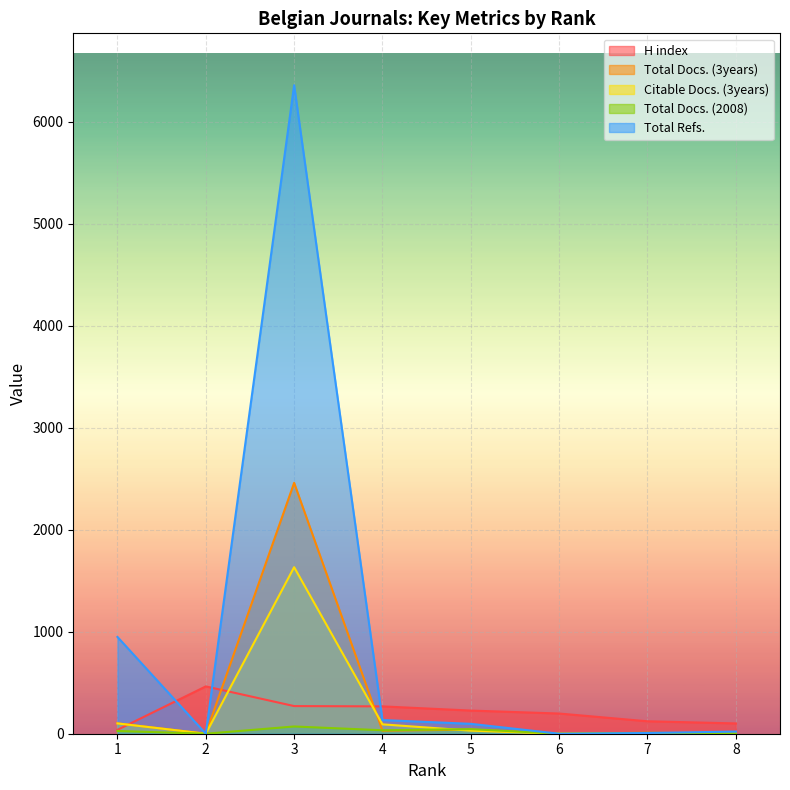

What is the difference between the second highest and second lowest values in the Total Docs. (2008) series?

45